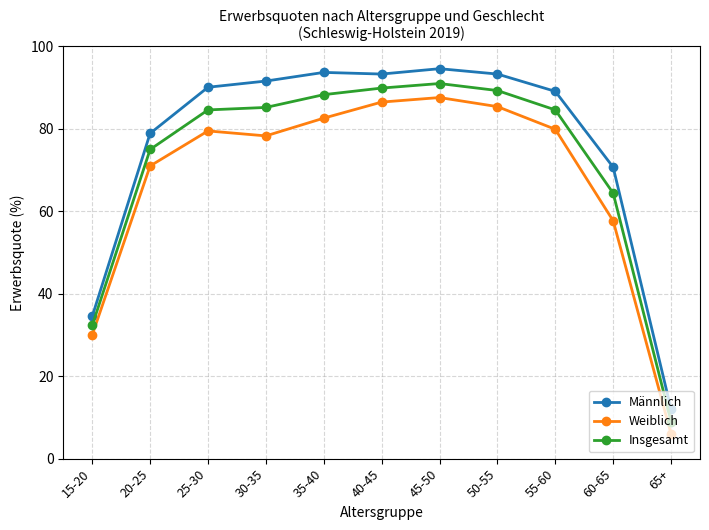

What is the difference between the Insgesamt values at 30-35 and 40-45?

4.7